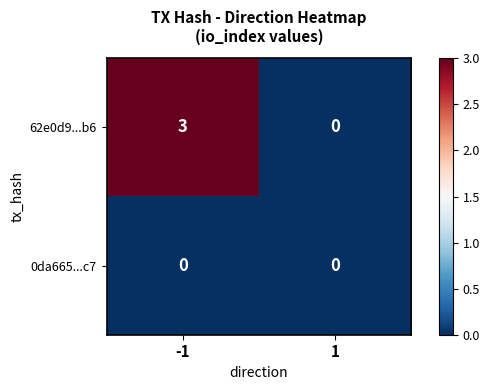

What is the maximum value for 62e0d9...b6?

3